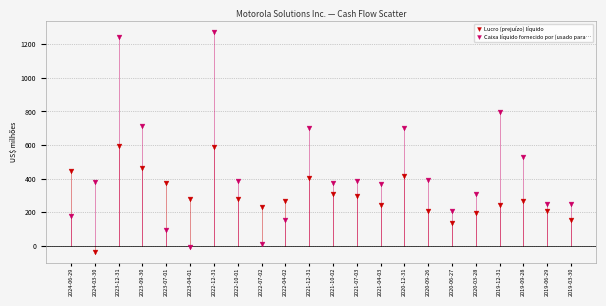

Which series reaches the minimum Y coordinate?

Lucro (prejuízo) líquido